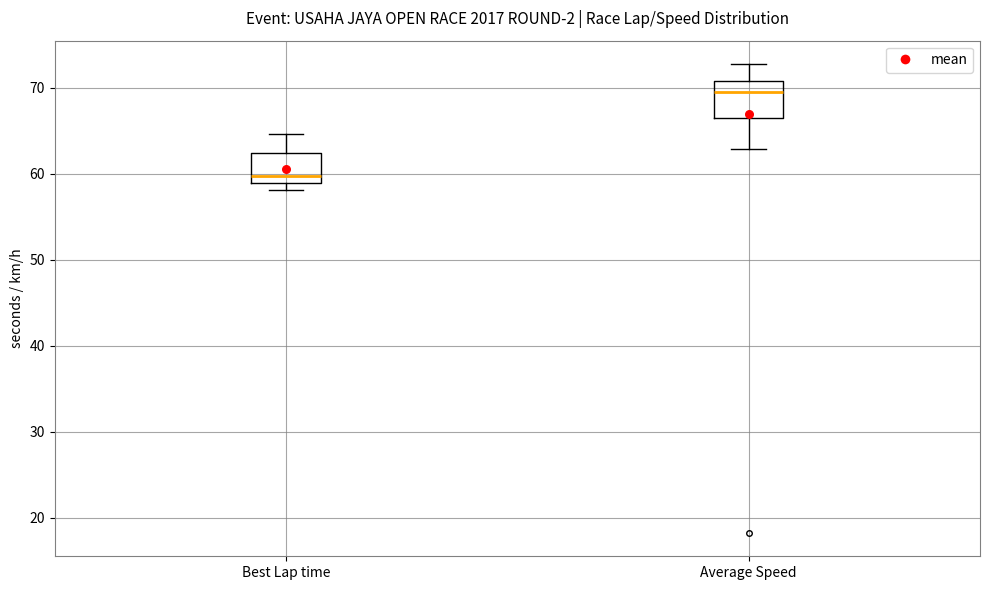

Where does the median line of the box for Average Speed sit on the y-axis? The values are not printed on the chart, so give them approximately, as read against the axis.

69